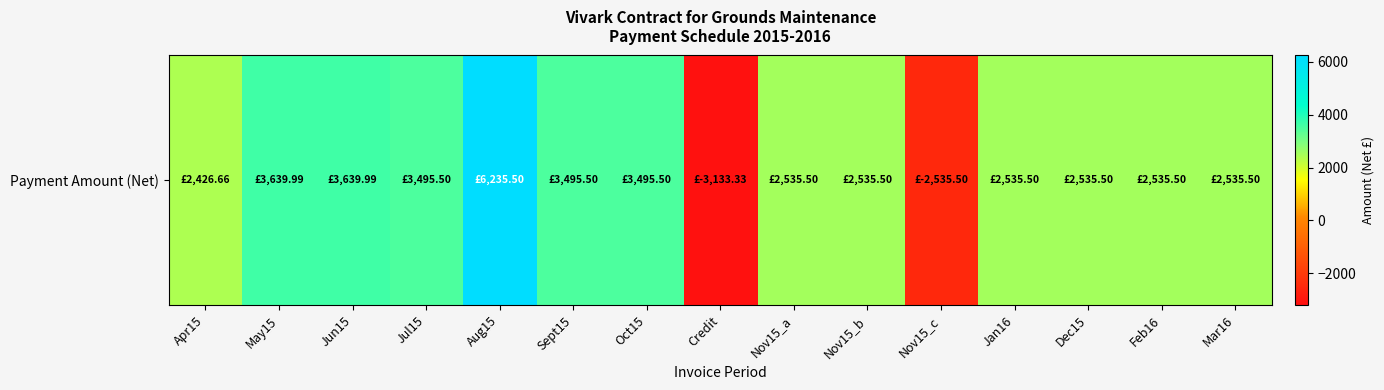

How many values are below 2535?

3